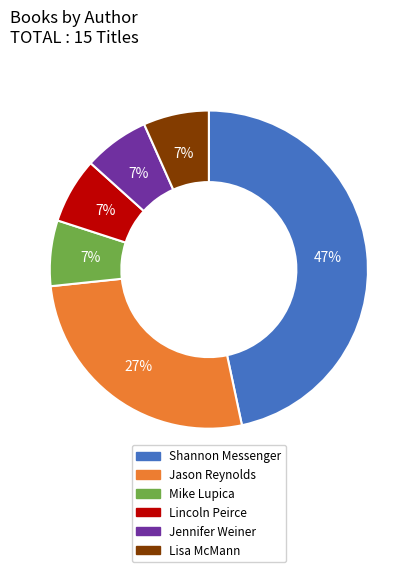

Is the sum of Shannon Messenger and Lisa McMann greater than half?

Yes